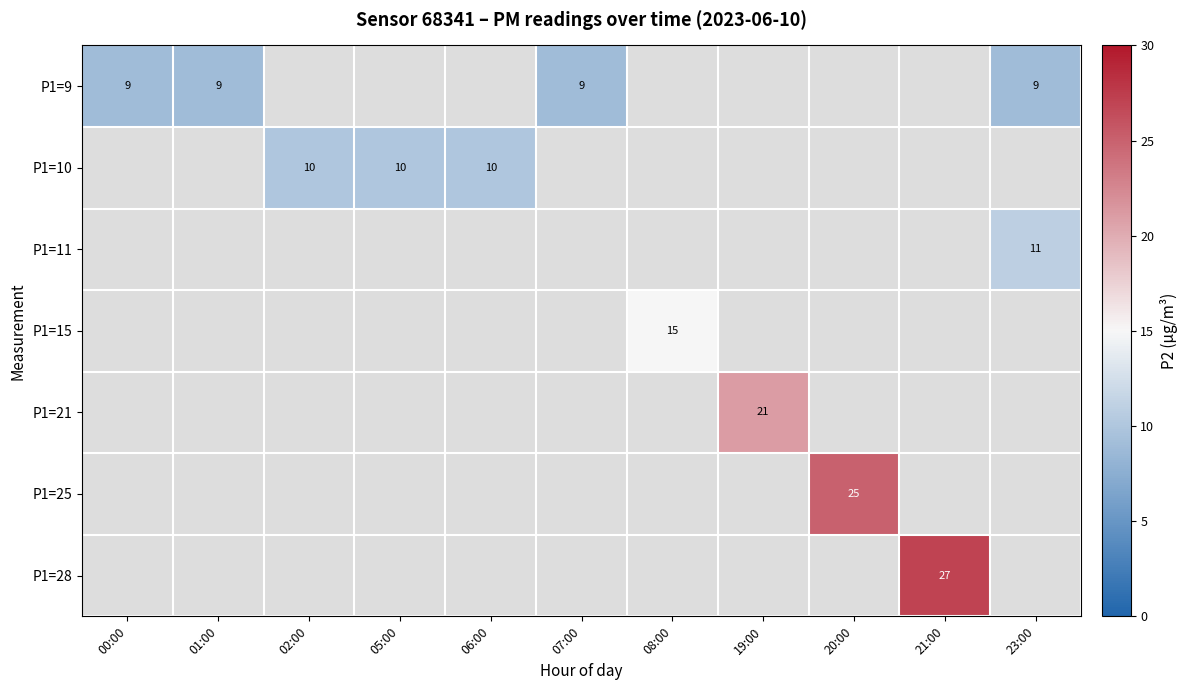

Is it true that P1=21 equals 21 at 19:00?

True